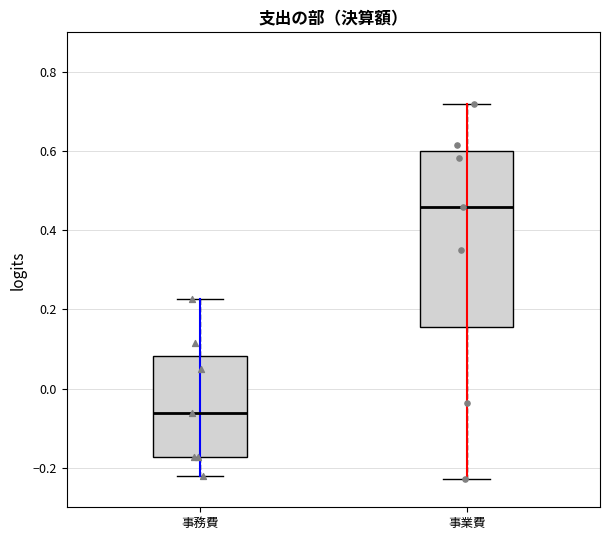

Reading left to right, read every box against the y-axis: the position of its median line, the range the box covers, and the ends of its whiskers. The values are not printed on the chart, so give them approximately, as read against the axis.

事務費: median -0.06, box -0.18 to 0.08, whiskers -0.22 to 0.22
事業費: median 0.46, box 0.16 to 0.60, whiskers -0.22 to 0.72